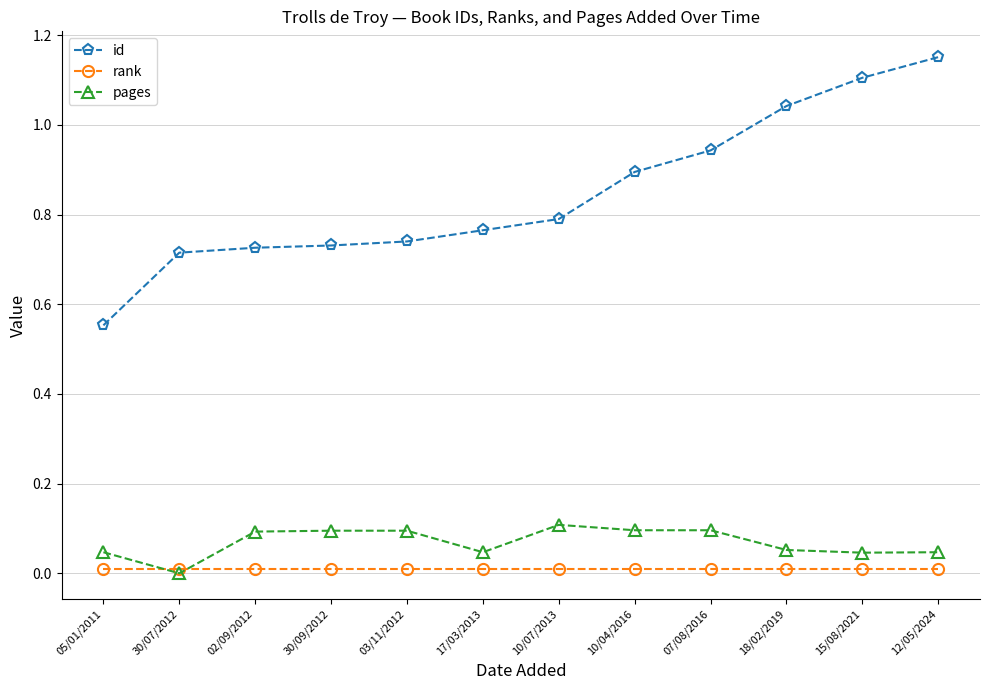

What are all the series names shown in the legend?

id, rank, pages